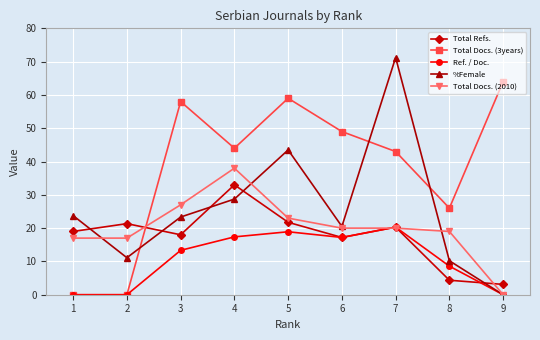

Does the chart display data point markers on the line(s)?

Yes